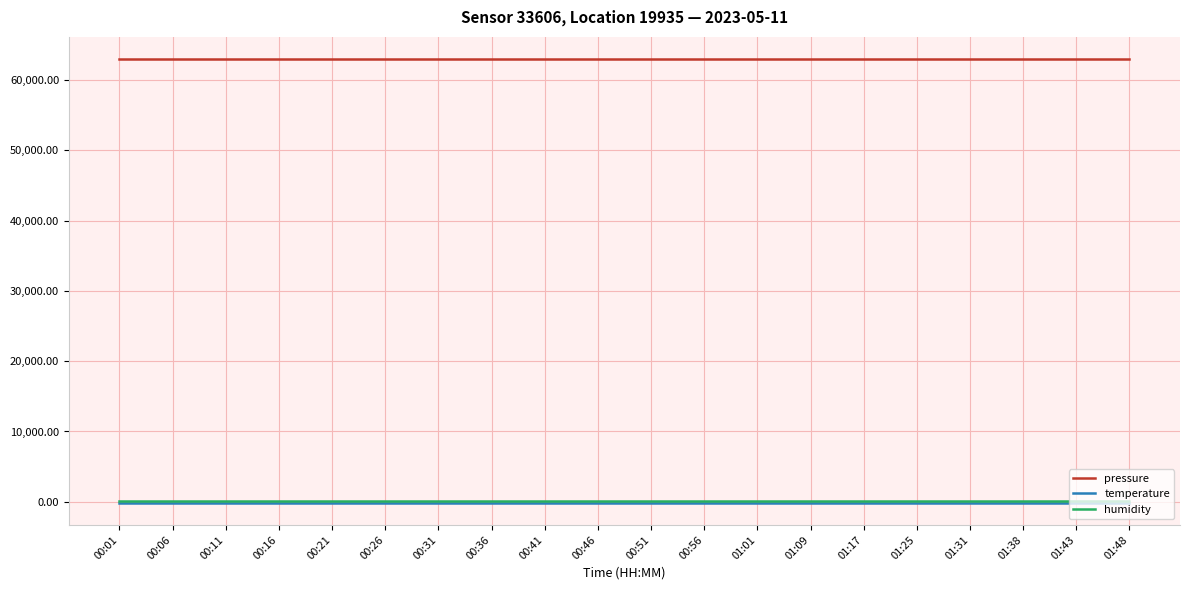

True or false: pressure and humidity cross at least once.

False